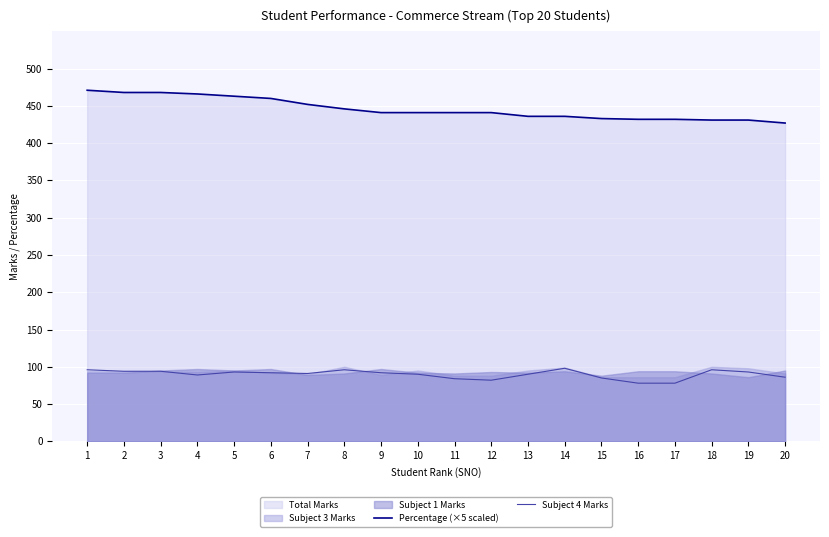

What is the value of the Percentage (×5 scaled) point at the 18th from the left?

431